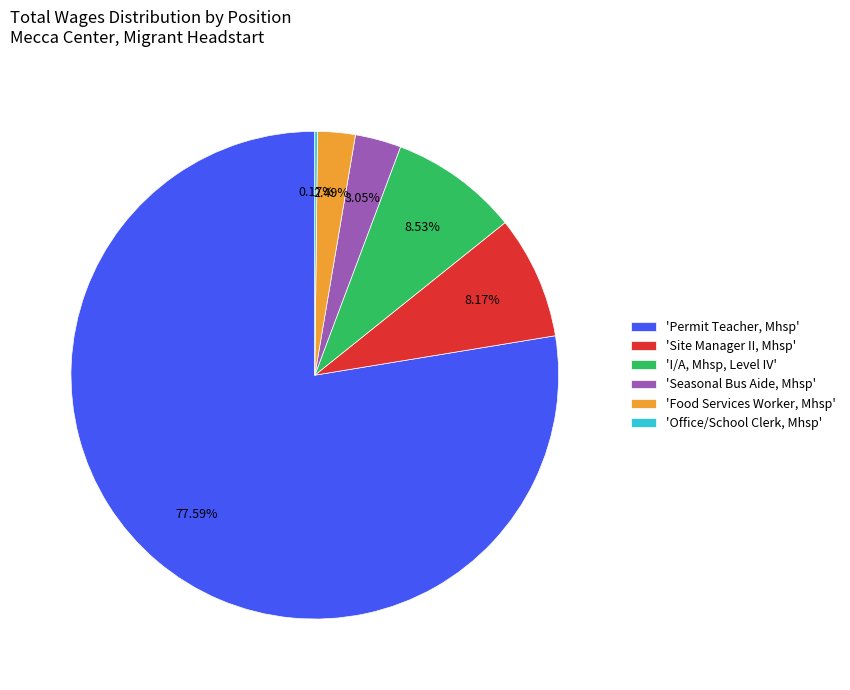

Which category has the biggest portion of the pie?

'Permit Teacher, Mhsp'